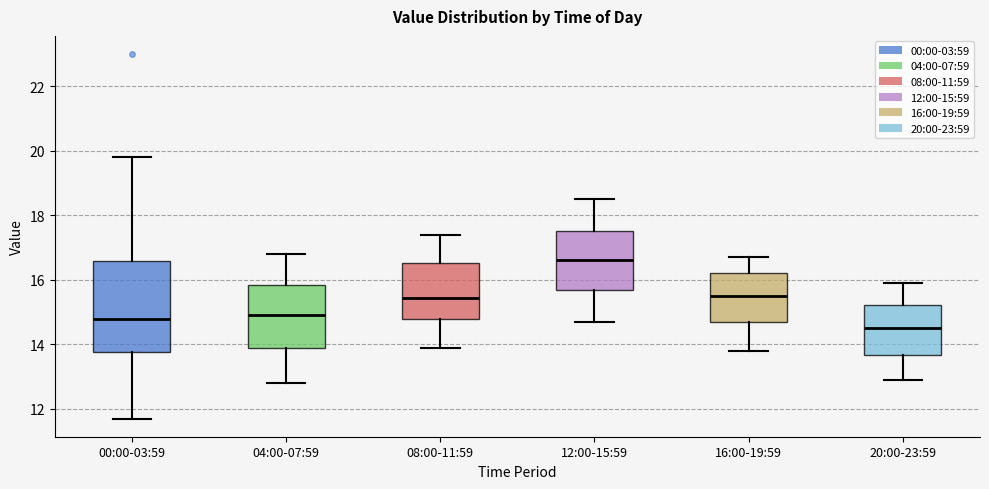

Reading left to right, read every box against the y-axis: the position of its median line, the range the box covers, and the ends of its whiskers. The values are not printed on the chart, so give them approximately, as read against the axis.

00:00-03:59: median 14.8, box 13.8 to 16.6, whiskers 11.8 to 19.8
04:00-07:59: median 15.0, box 13.8 to 15.8, whiskers 12.8 to 16.8
08:00-11:59: median 15.4, box 14.8 to 16.6, whiskers 14.0 to 17.4
12:00-15:59: median 16.6, box 15.6 to 17.6, whiskers 14.8 to 18.6
16:00-19:59: median 15.6, box 14.8 to 16.2, whiskers 13.8 to 16.8
20:00-23:59: median 14.6, box 13.6 to 15.2, whiskers 13.0 to 16.0